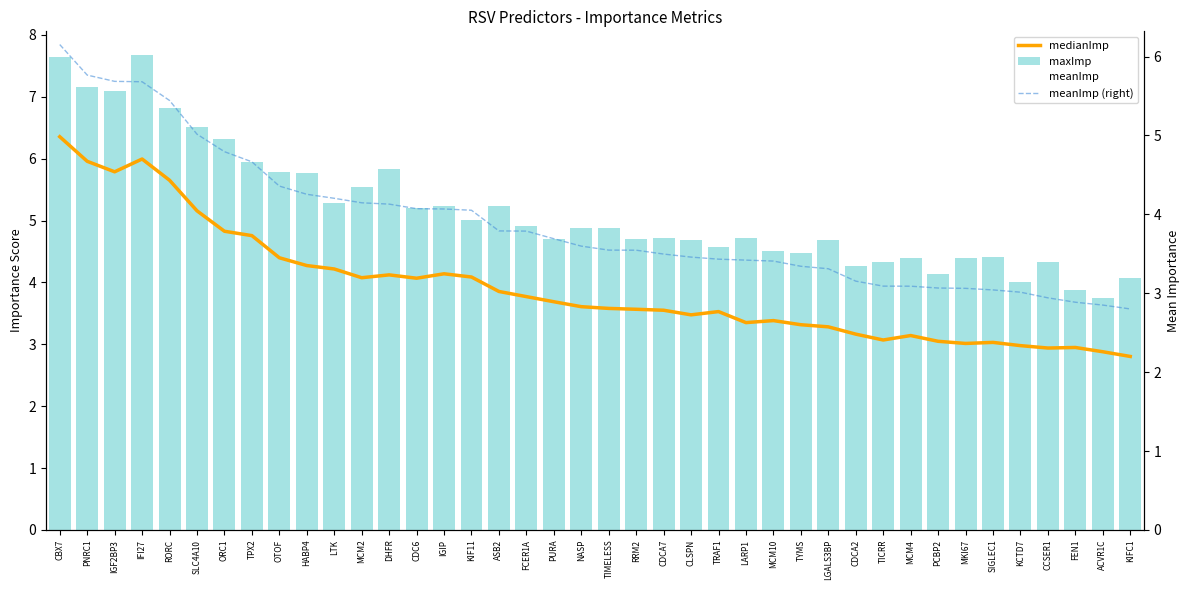

Reading left to right, extract all data points from this chart.

medianImp: 6.4	6.0	5.8	6.0	5.7	5.2	4.8	4.8	4.4	4.3	4.2	4.1	4.1	4.1	4.1	4.1	3.9	3.8	3.7	3.6	3.6	3.6	3.6	3.5	3.5	3.4	3.4	3.3	3.3	3.2	3.1	3.1	3.0	3.0	3.0	3.0	2.9	2.9	2.9	2.8
maxImp: 7.6	7.2	7.1	7.7	6.8	6.5	6.3	5.9	5.8	5.8	5.3	5.5	5.8	5.2	5.2	5.0	5.2	4.9	4.7	4.9	4.9	4.7	4.7	4.7	4.6	4.7	4.5	4.5	4.7	4.3	4.3	4.4	4.1	4.4	4.4	4.0	4.3	3.9	3.8	4.1
meanImp: 6.2	5.8	5.7	5.7	5.4	5.0	4.8	4.7	4.4	4.3	4.2	4.1	4.1	4.1	4.1	4.1	3.8	3.8	3.7	3.6	3.5	3.5	3.5	3.5	3.4	3.4	3.4	3.3	3.3	3.2	3.1	3.1	3.1	3.1	3.0	3.0	2.9	2.9	2.9	2.8
meanImp (right): 6.2	5.8	5.7	5.7	5.4	5.0	4.8	4.7	4.4	4.3	4.2	4.1	4.1	4.1	4.1	4.1	3.8	3.8	3.7	3.6	3.5	3.5	3.5	3.5	3.4	3.4	3.4	3.3	3.3	3.2	3.1	3.1	3.1	3.1	3.0	3.0	2.9	2.9	2.9	2.8